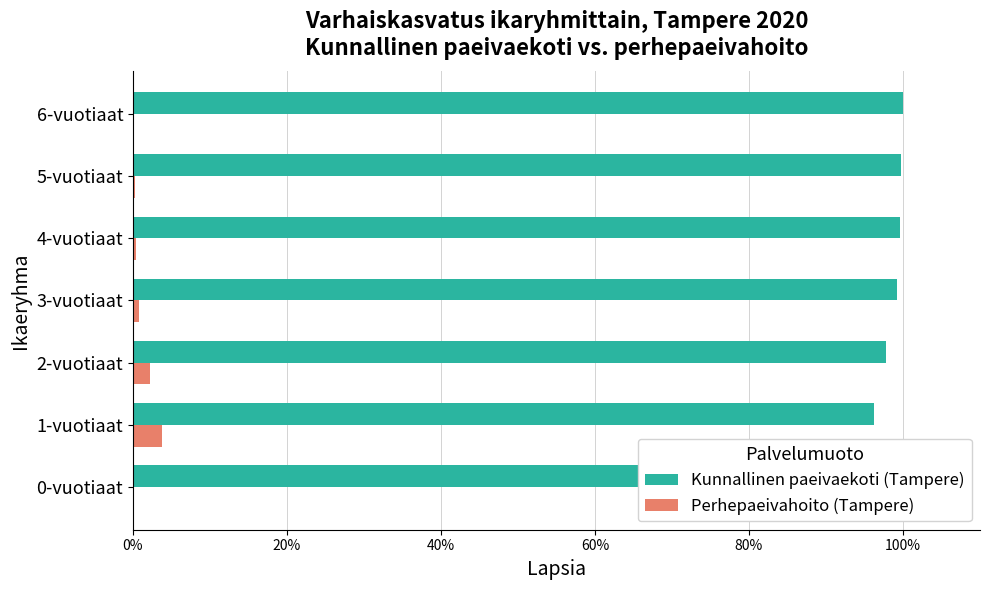

What position from the left is 0-vuotiaat?

1